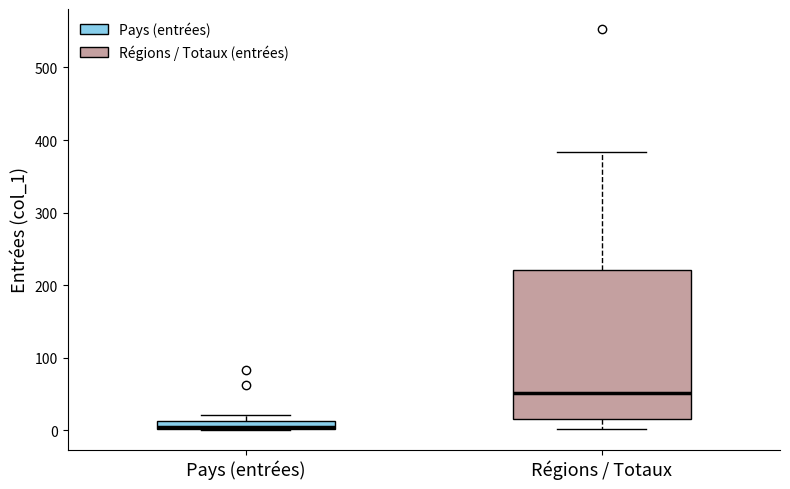

Which box is the tallest, from its lower edge to its upper edge?

Régions / Totaux